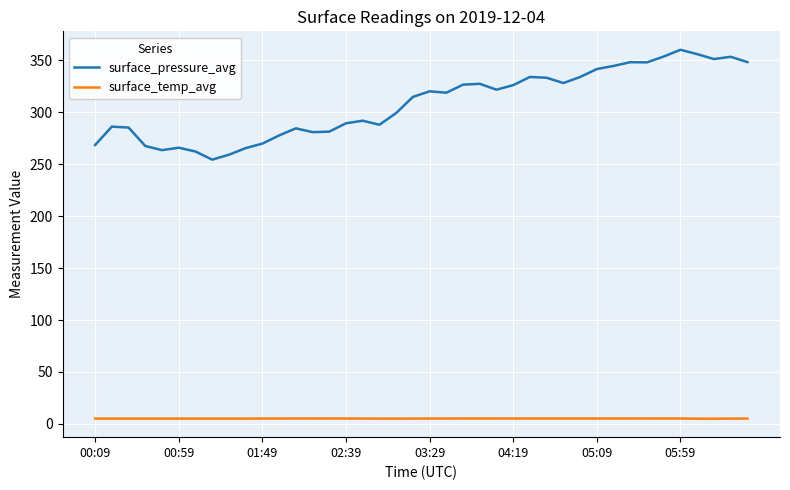

Rank the series by their average value, from lowest to highest.

surface_temp_avg, surface_pressure_avg